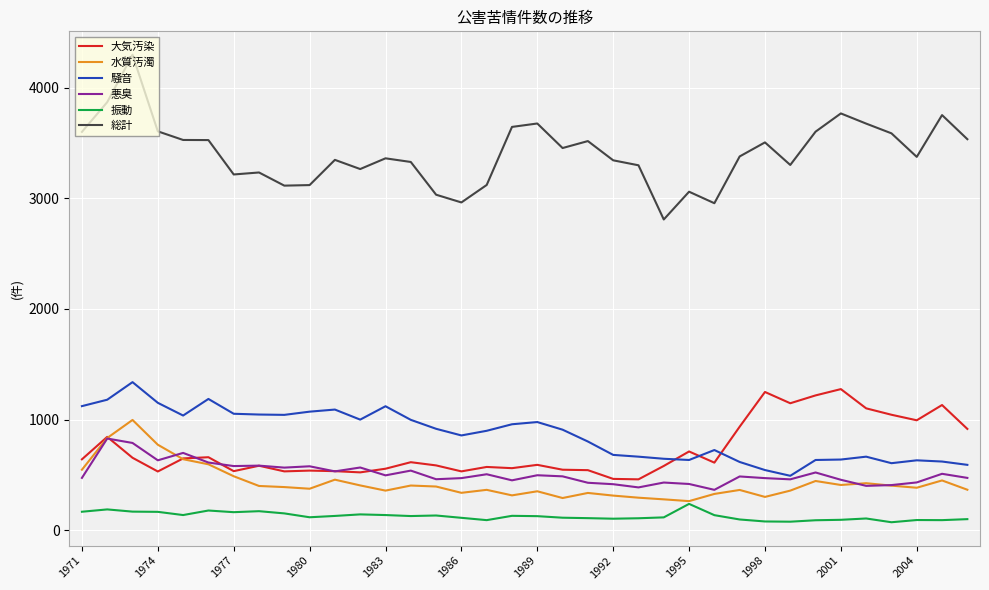

What is the minimum value for 大気汚染?

459